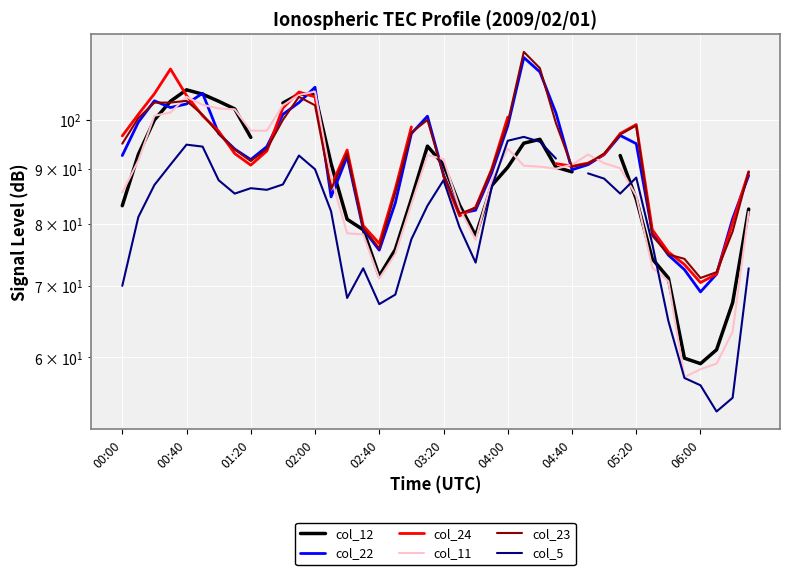

True or false: col_12 has a value of 20.9 at 06:00.

False